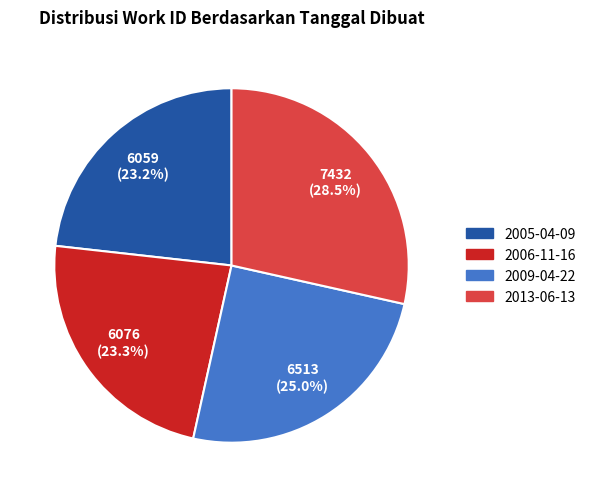

Does 2006-11-16 account for over 50% of the chart?

No